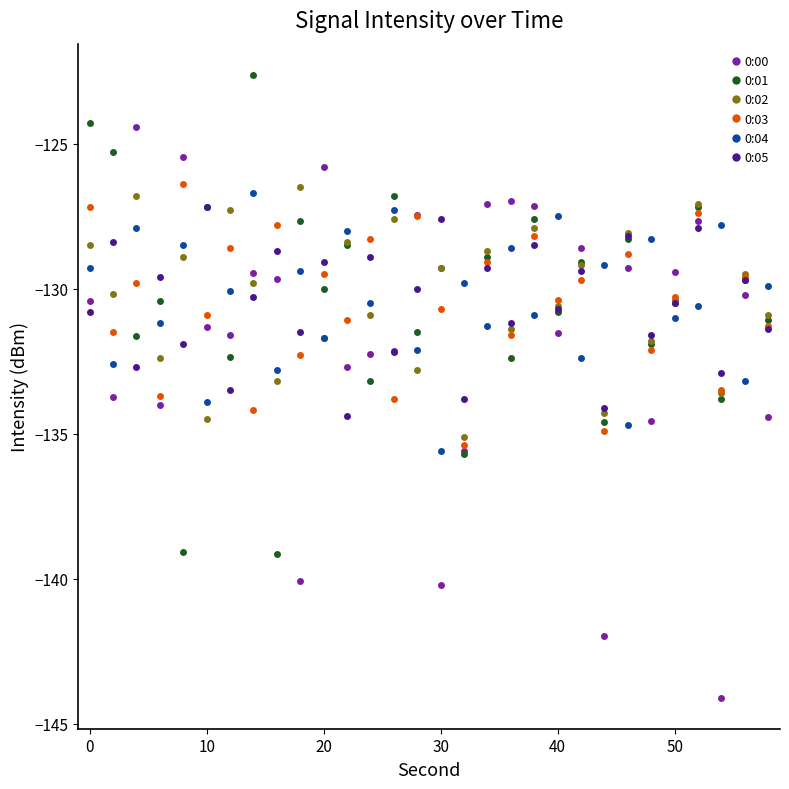

True or false: 0:04 has more than 0 interior local peaks.

True